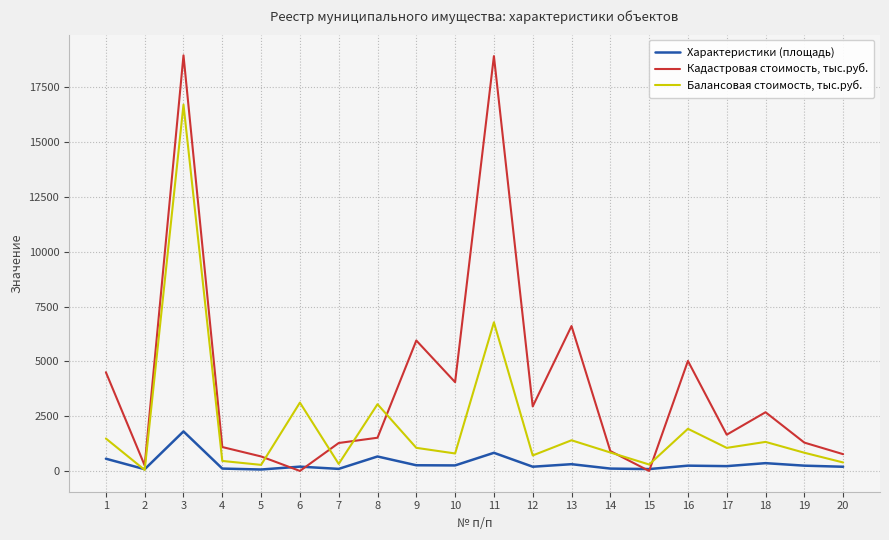

Where is the first local minimum for Кадастровая стоимость, тыс.руб.?

2